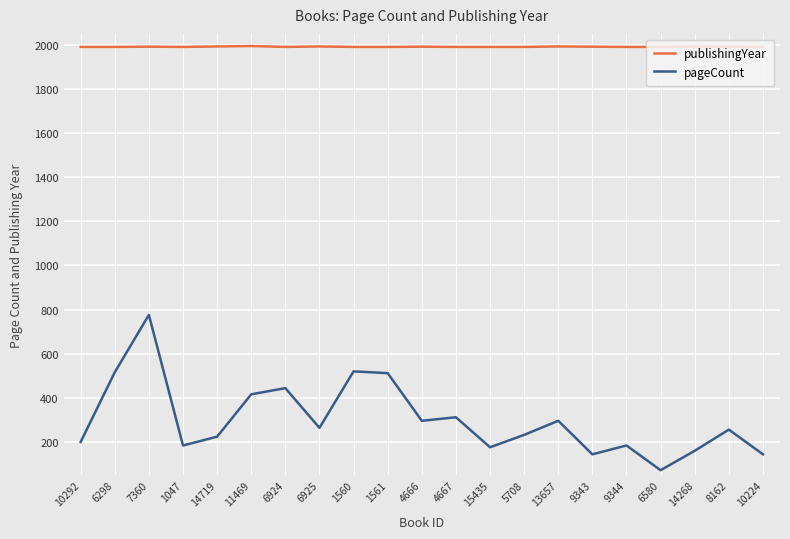

Between 7360 and 1047, which series saw the biggest shift?

pageCount